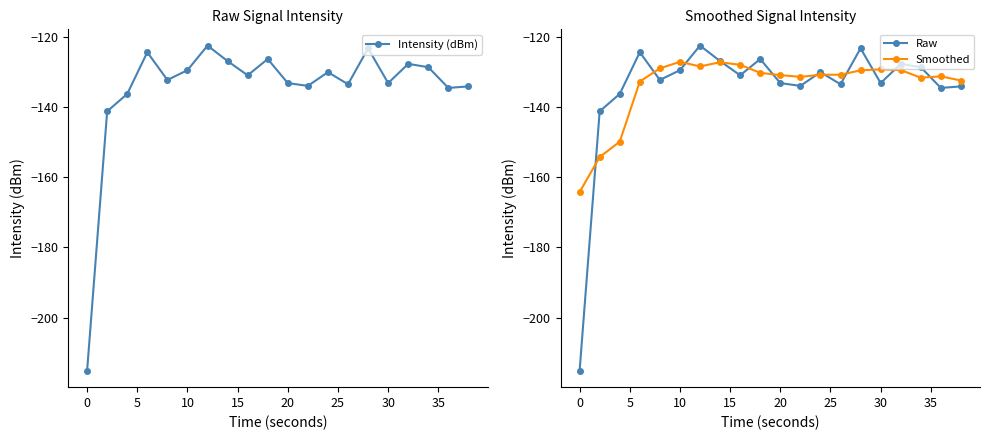

What is the highest value of the Raw series?

-122.6